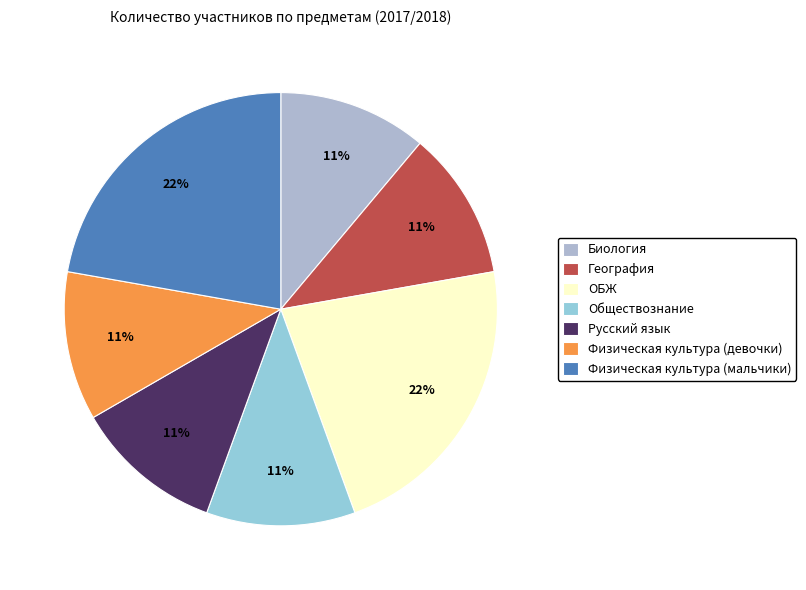

To the nearest percent, what is the difference between the ОБЖ and Физическая культура (девочки) slice percentages?

11%